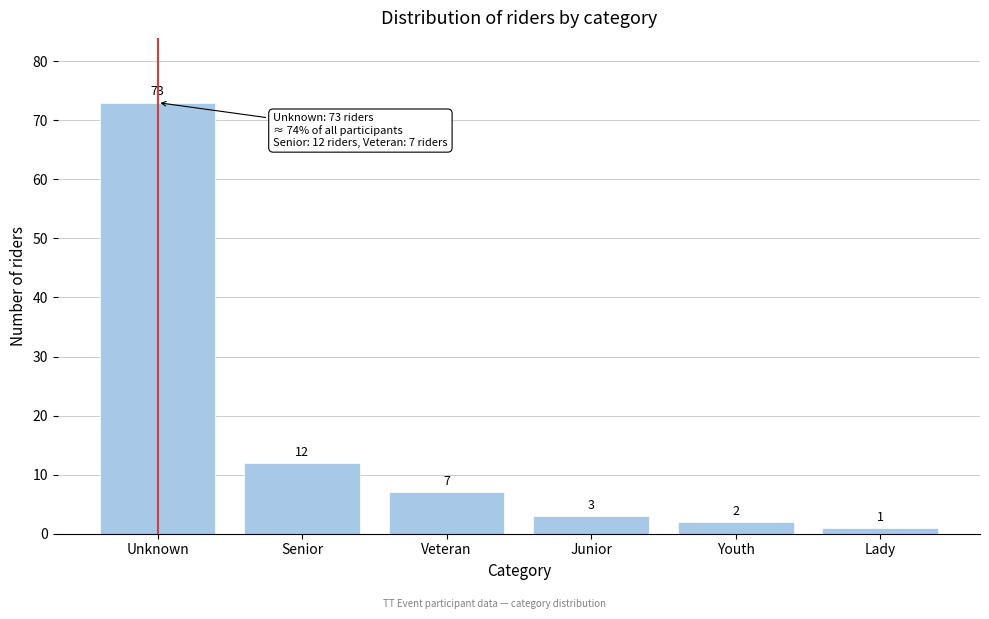

Reading right to left, extract all data points from this chart.

Lady=1	Youth=2	Junior=3	Veteran=7	Senior=12	Unknown=73